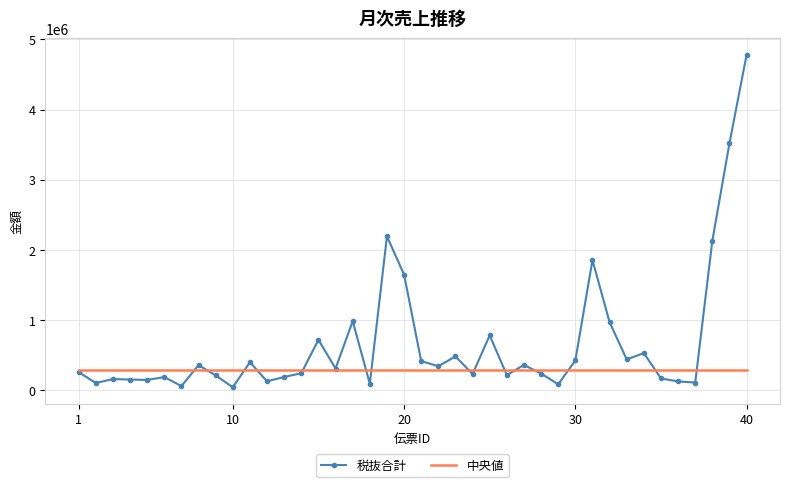

What is the maximum value shown in the chart?

4779300